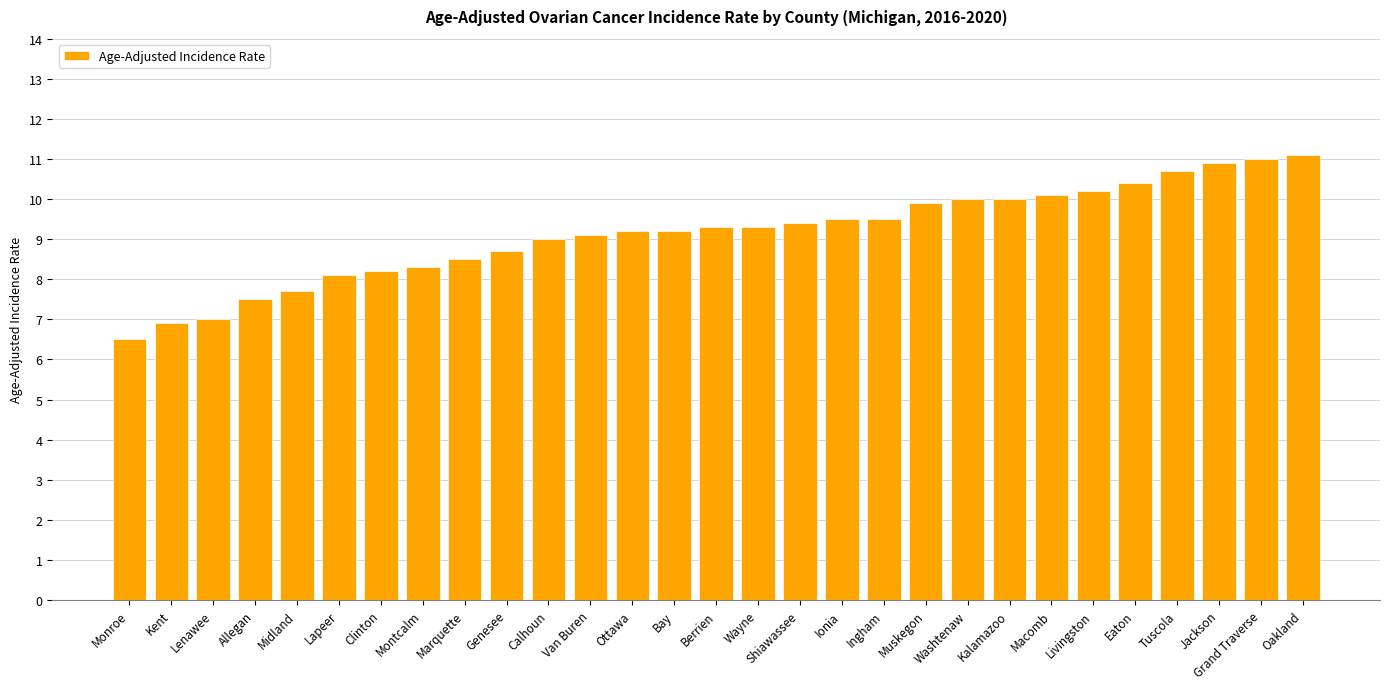

What is the smallest value displayed?

6.5